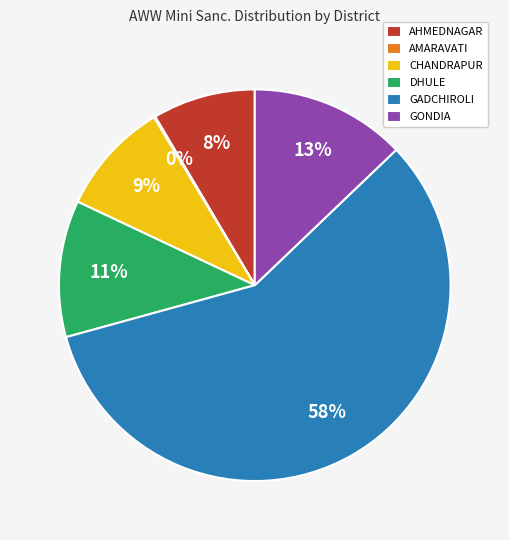

Between DHULE and AHMEDNAGAR, which is larger?

DHULE